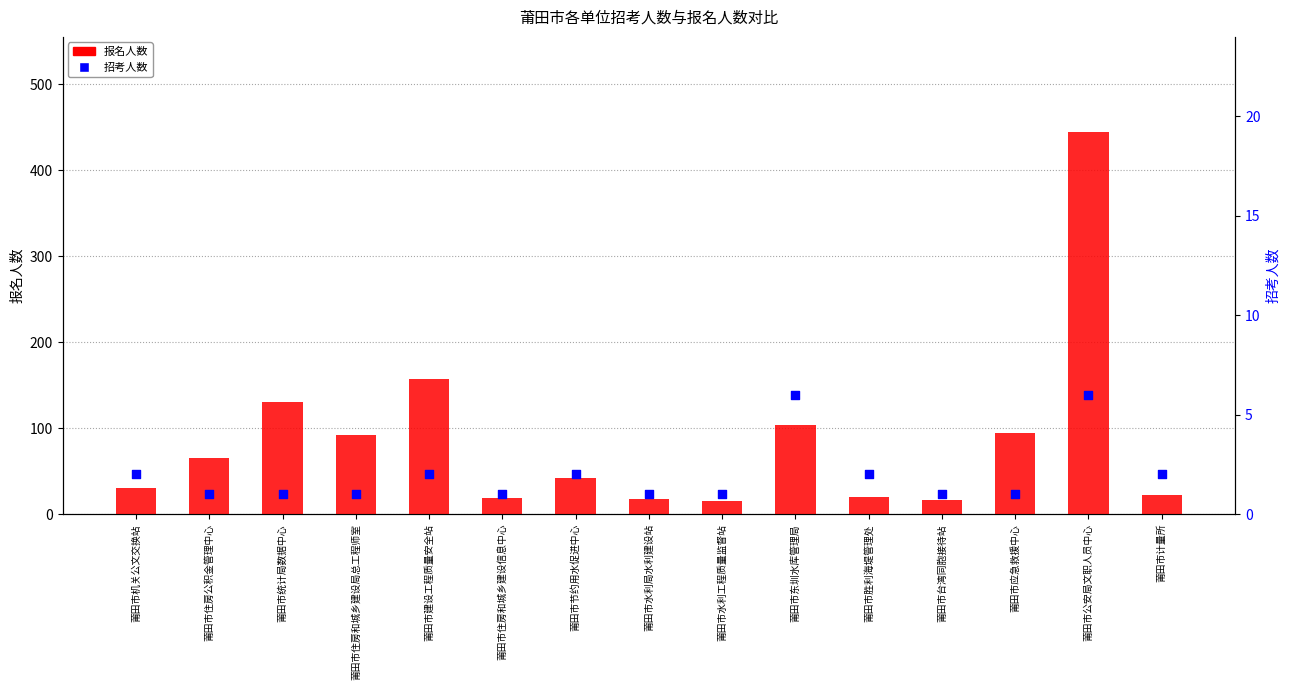

What is the total value across all series at 莆田市建设工程质量安全站?

159